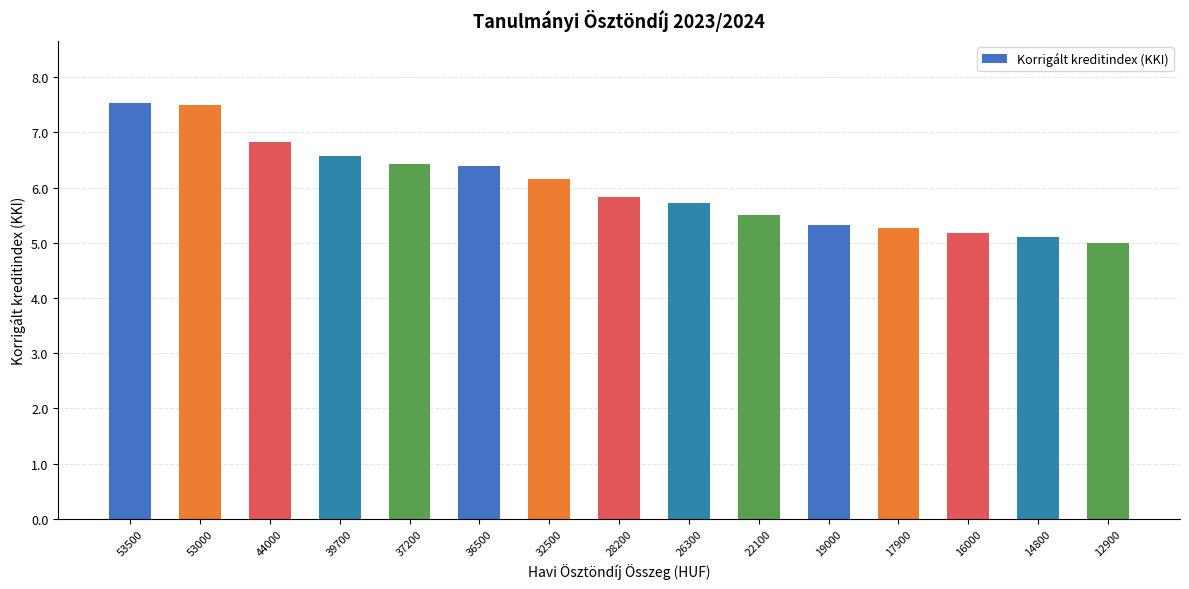

What is the minimum value shown in the chart?

5.0